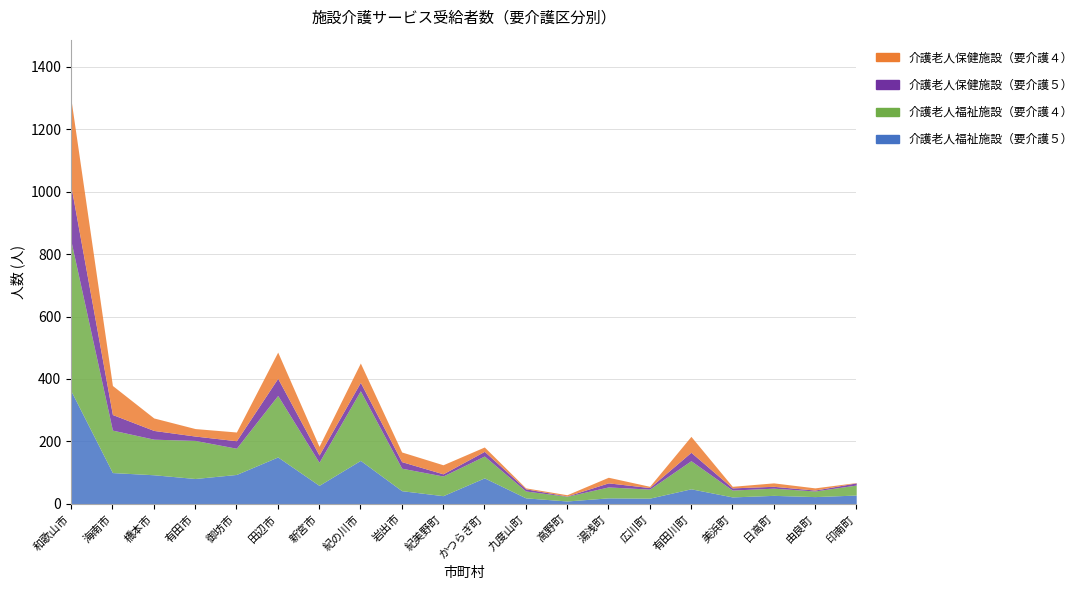

Where does the 介護老人福祉施設（要介護４） series first go above 72?

和歌山市